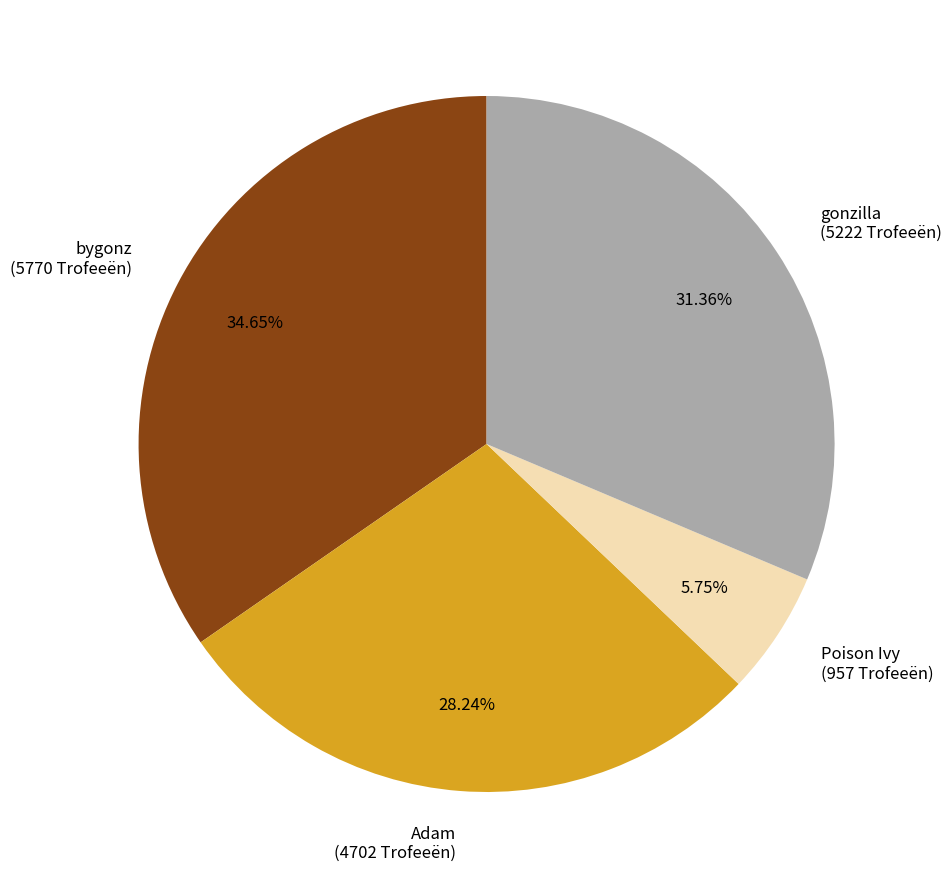

Which category has the biggest portion of the pie?

bygonz